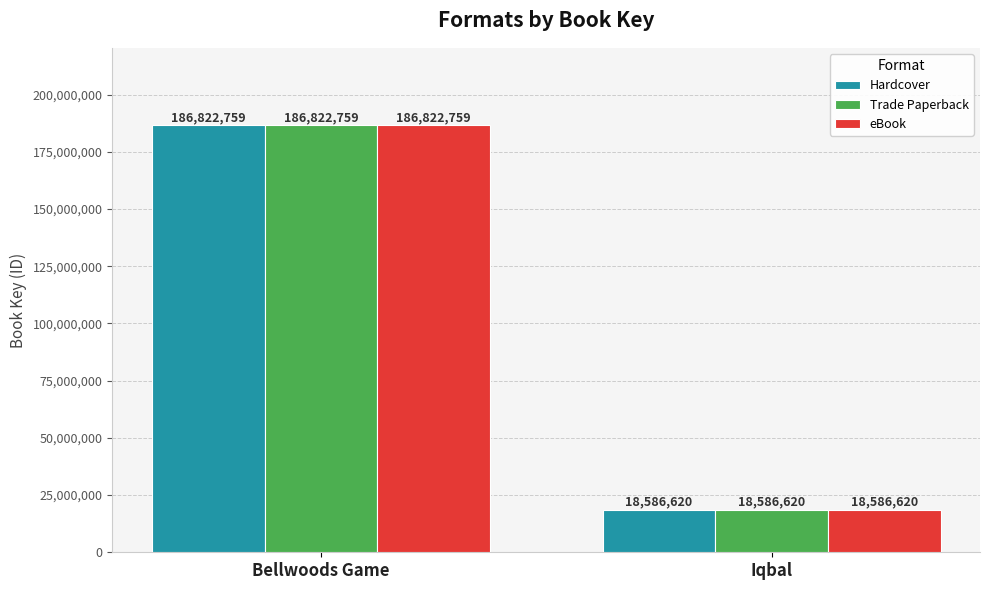

Is it true that Hardcover equals 121375165 at Bellwoods Game?

False